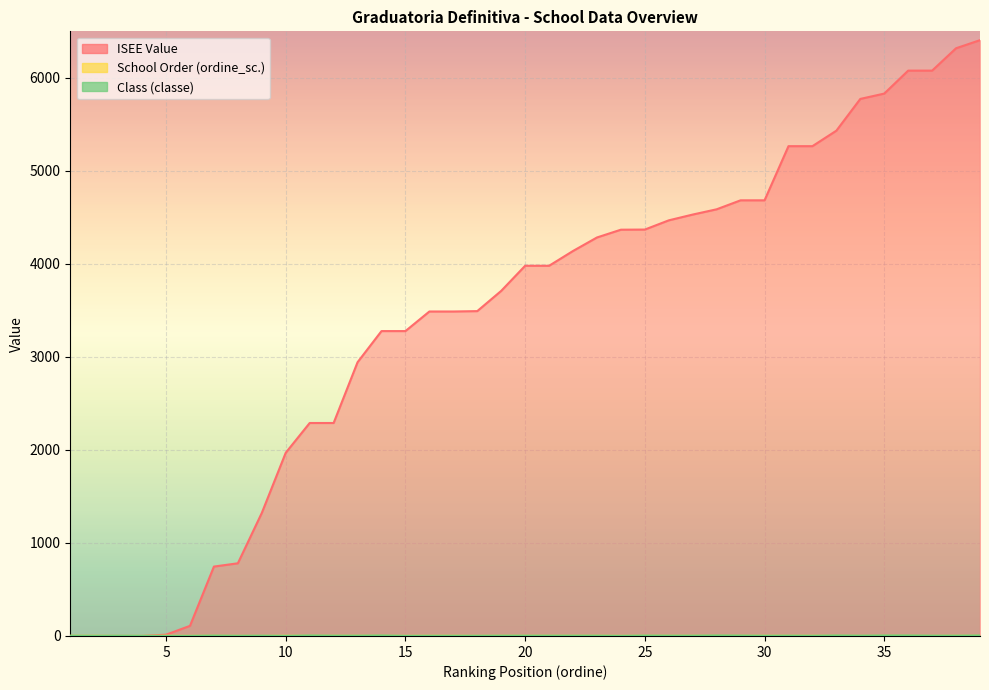

Is the value of ISEE Value at 30 greater than the value of Class (classe) at 15?

Yes